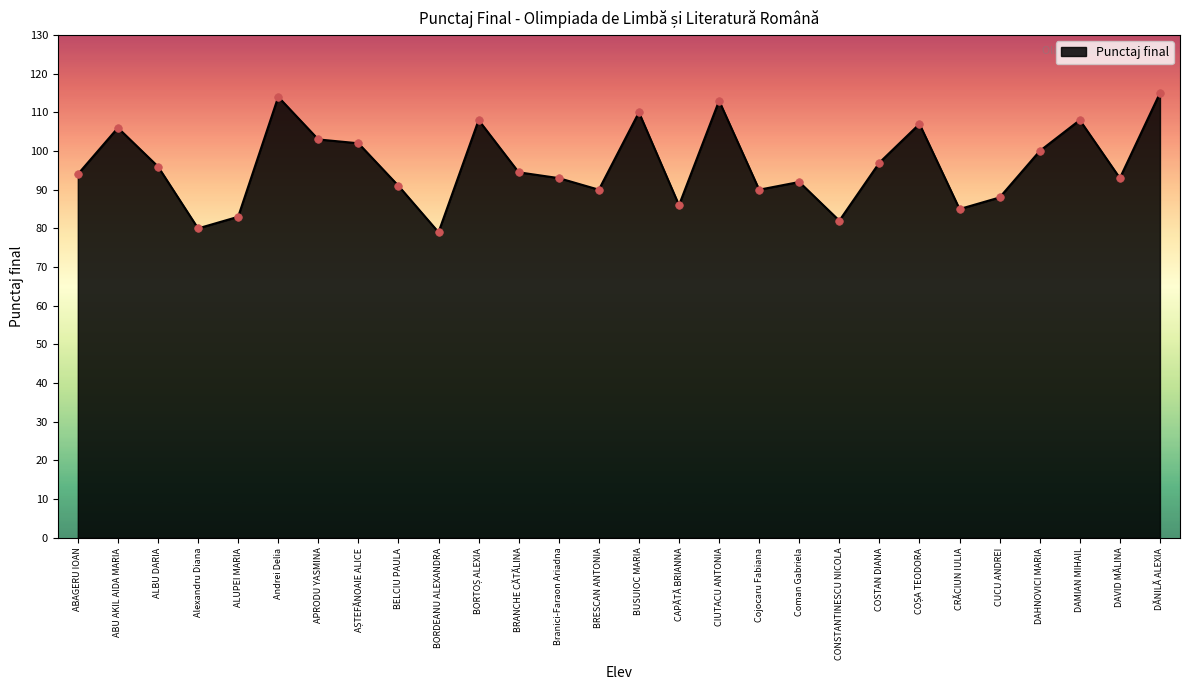

What is the ratio of the value at APRODU YASMINA to the value at BRANCHE CĂTĂLINA?

1.1